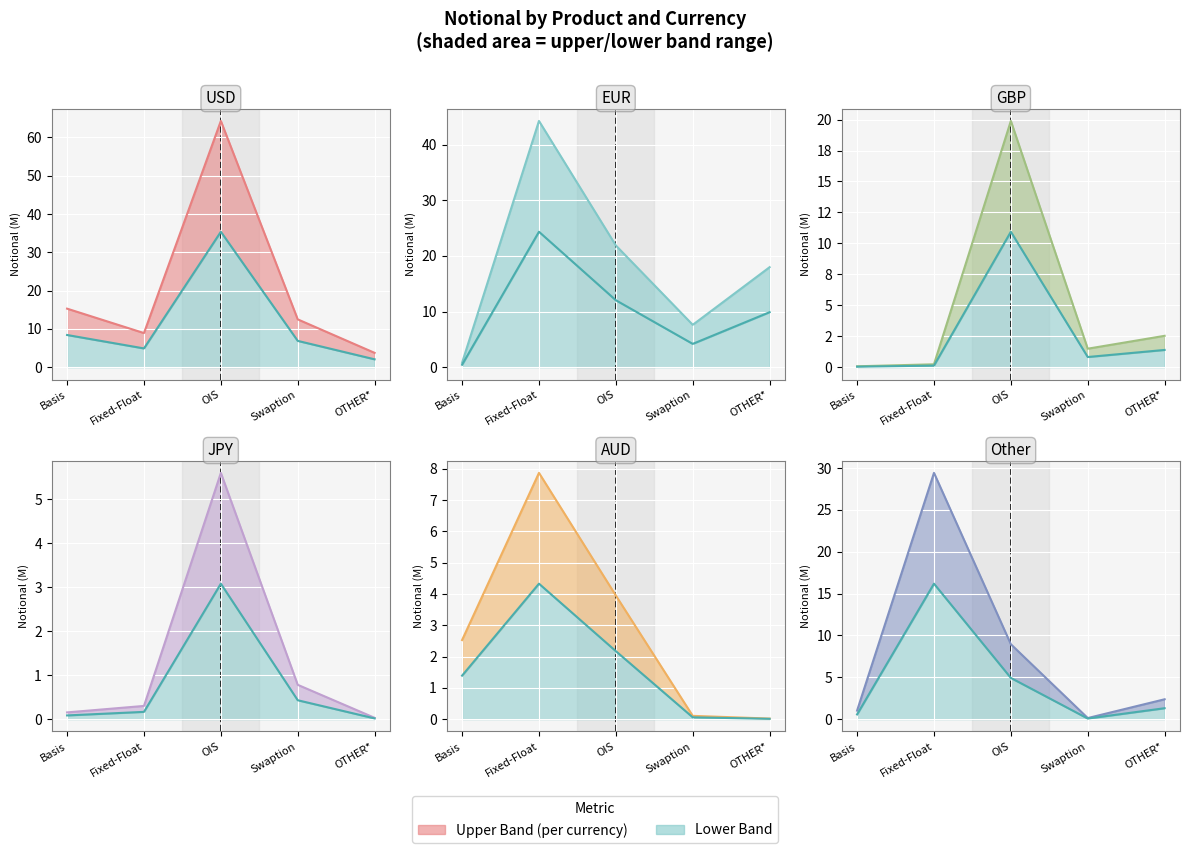

Which series has the largest total across all categories?

USD